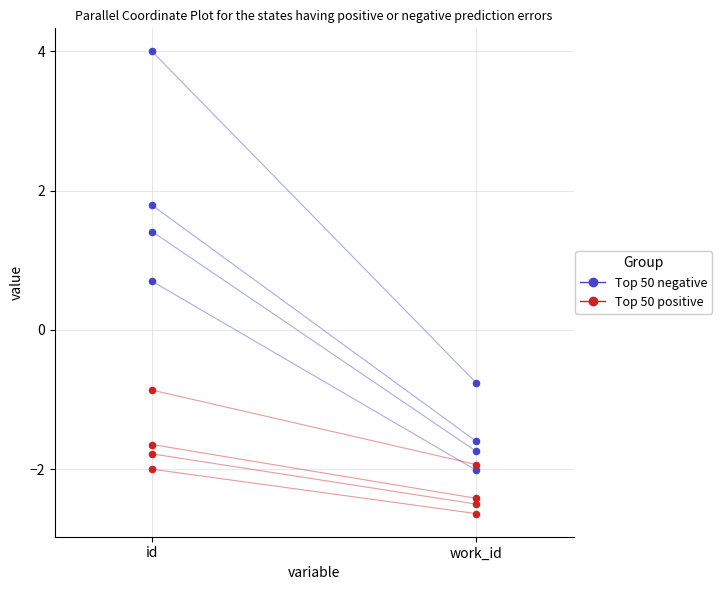

Which series has the widest spread of Y values?

Top 50 negative